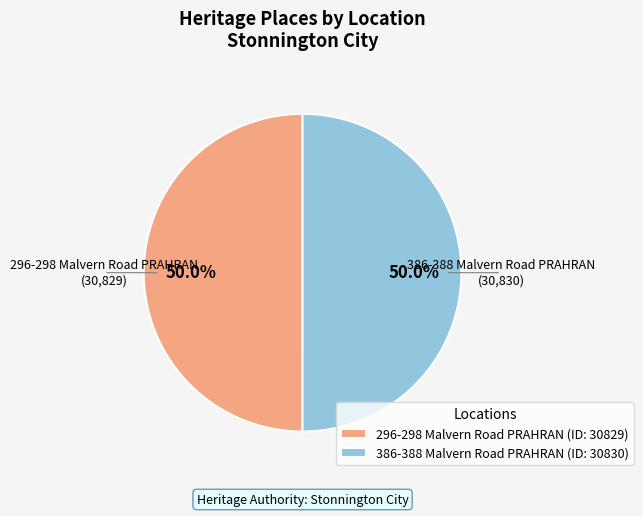

Count the number of slices in the pie.

2